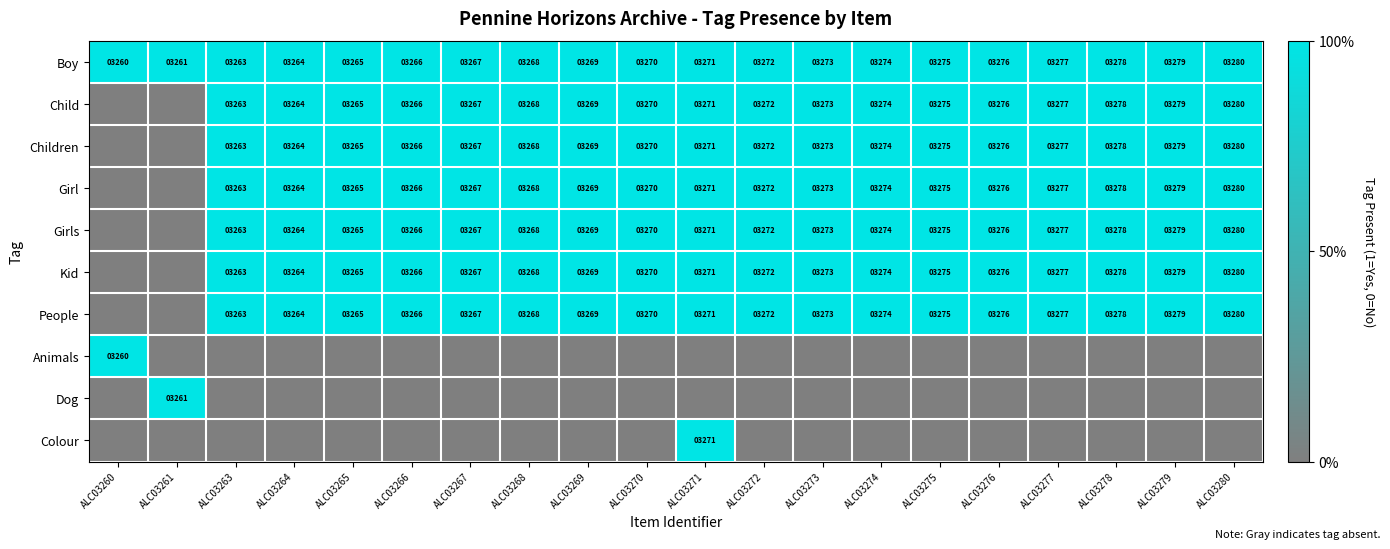

The Children series shows 924 at ALC03268. True or false?

False